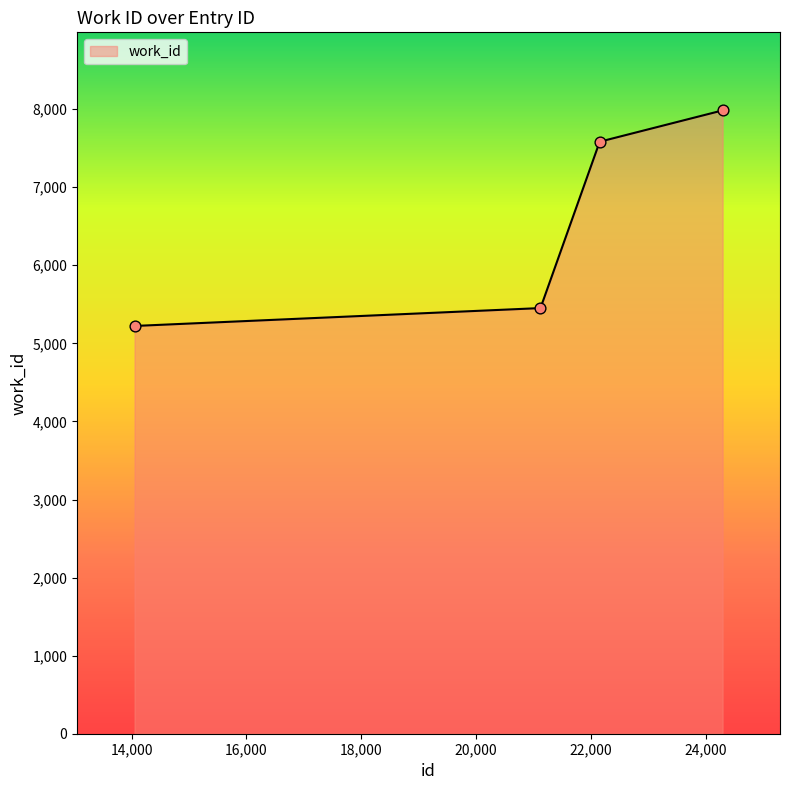

True or false: the data has more than 1 interior local peaks.

False